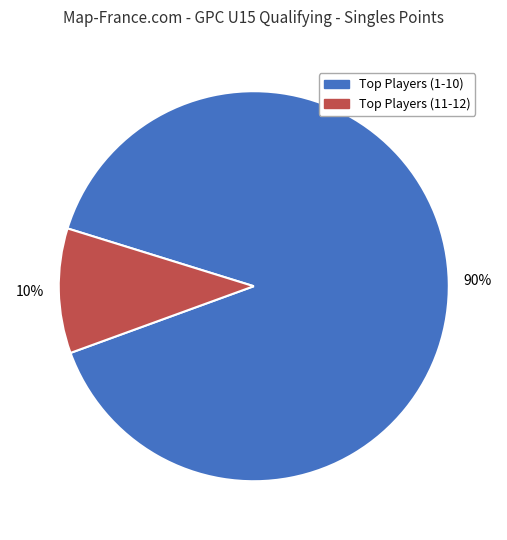

To the nearest percent, what is the average slice percentage?

50%